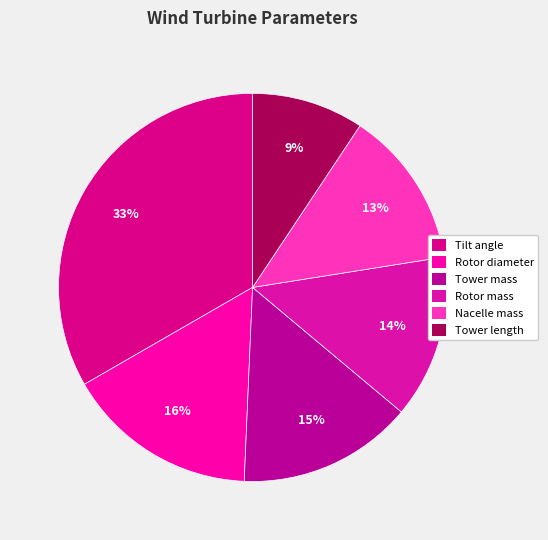

What percentage is the Rotor diameter slice, to the nearest percent?

16%